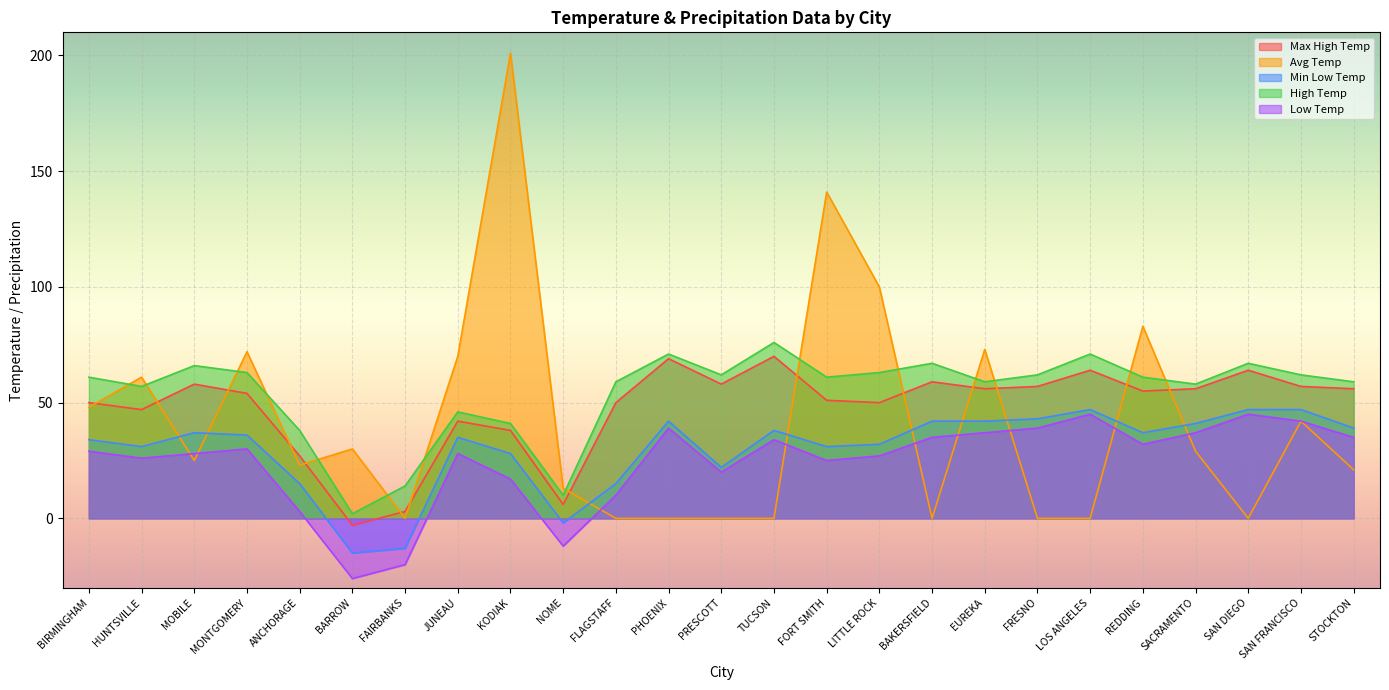

At which label does High Temp first exceed 61?

MOBILE